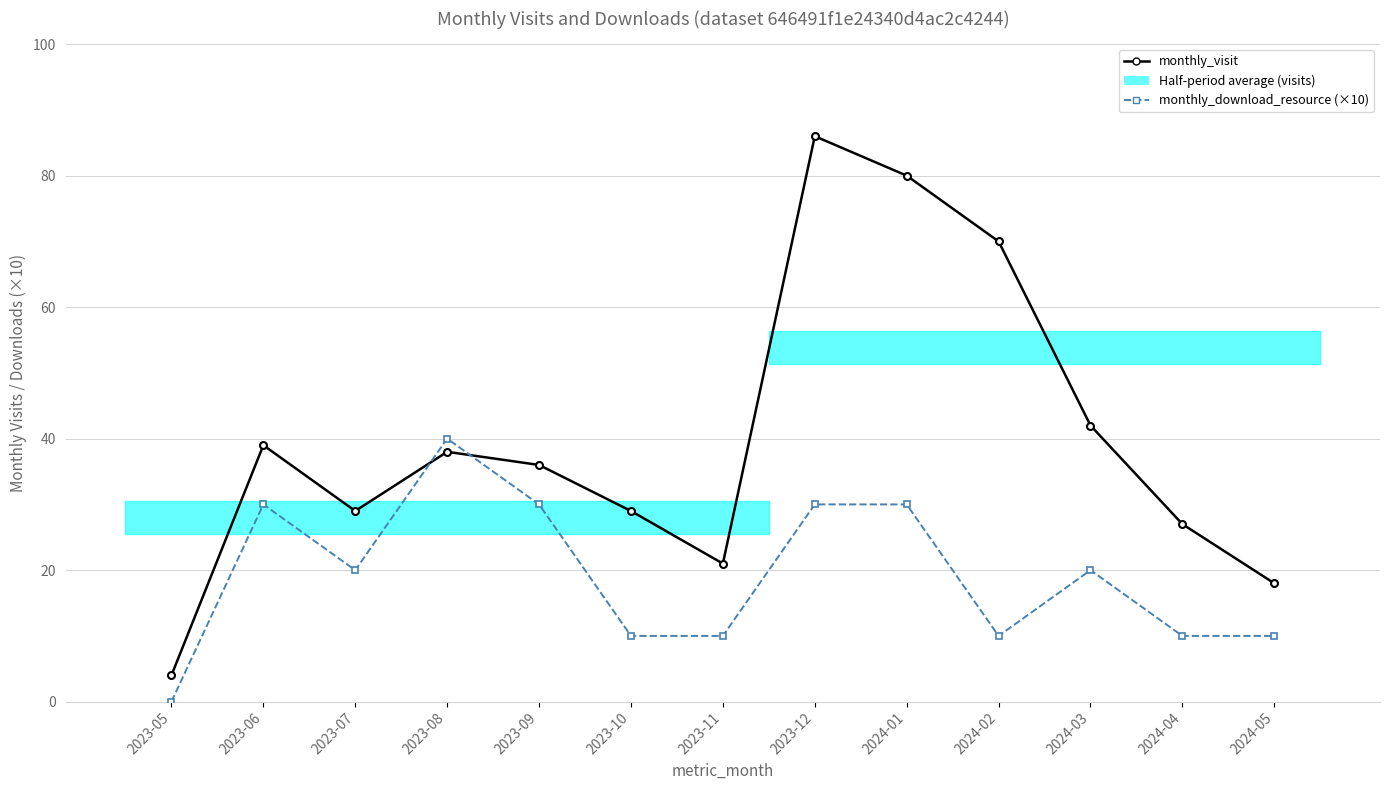

At which label does monthly_visit reach its peak?

2023-12